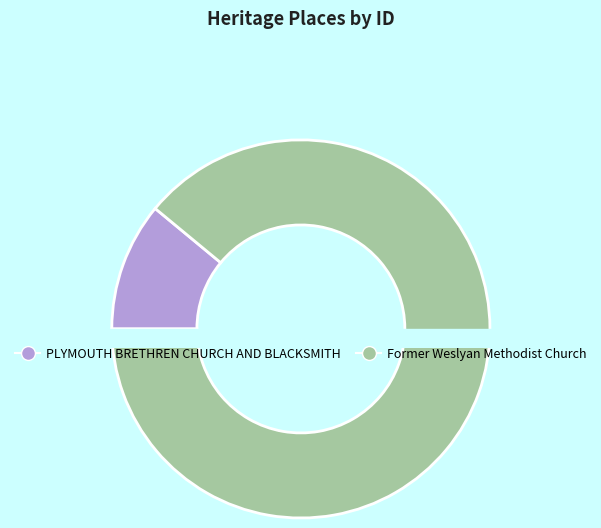

How many segments does this pie chart have?

2